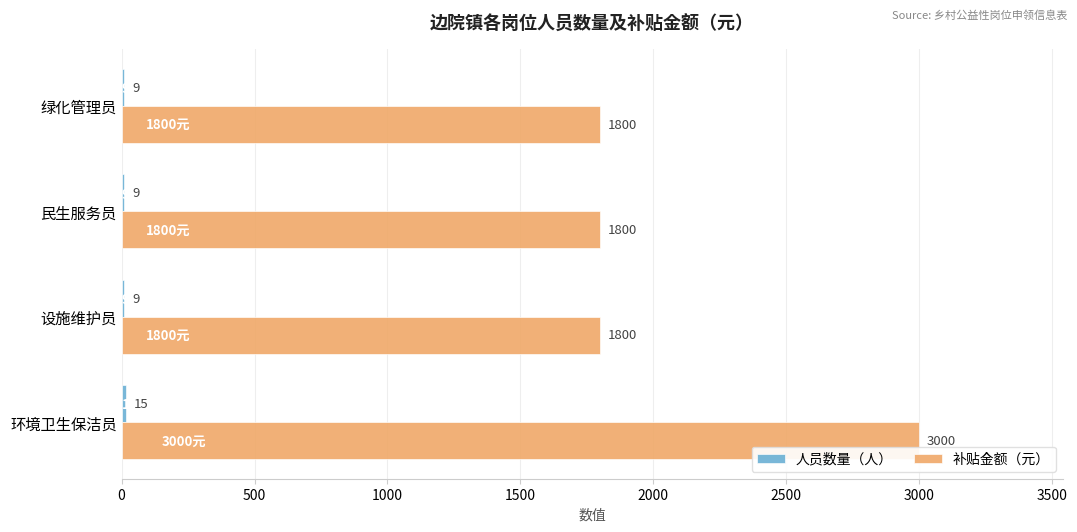

At which category is the sum across all series the highest?

环境卫生保洁员